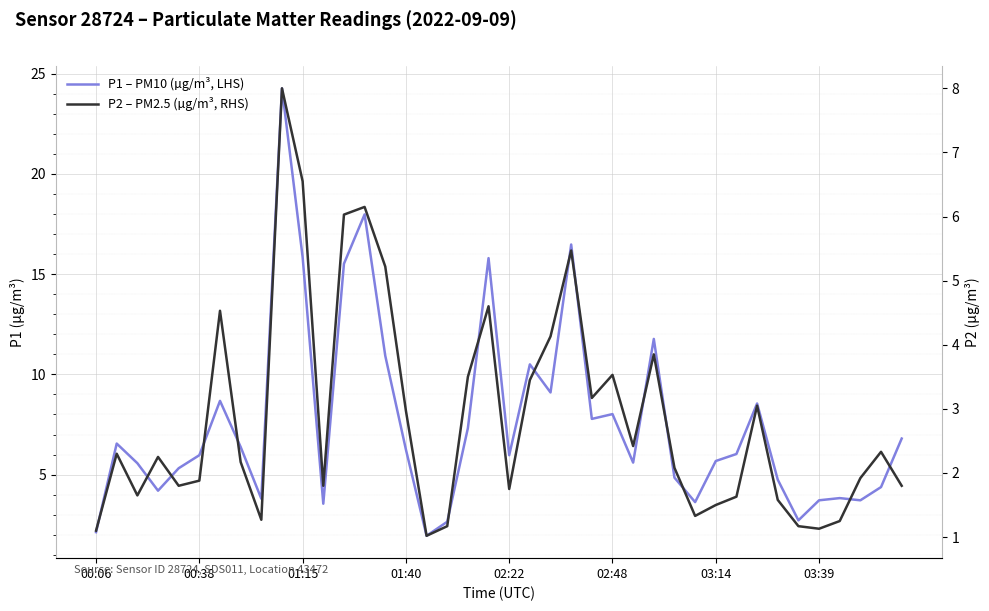

What is the difference between the second highest and minimum values in the P2 – PM2.5 (µg/m³, RHS) series?

5.5